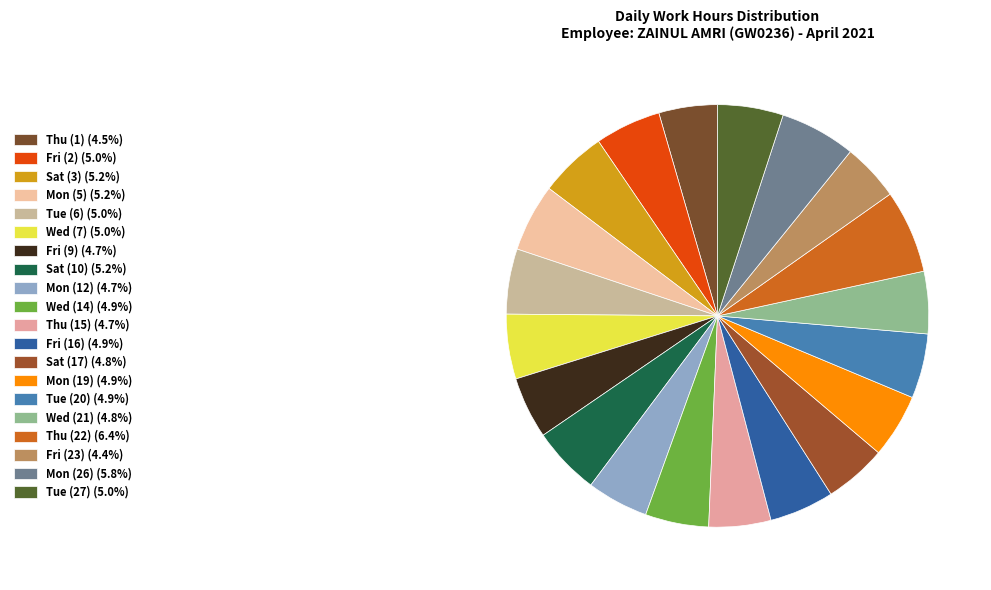

How many slices are in this pie chart?

20